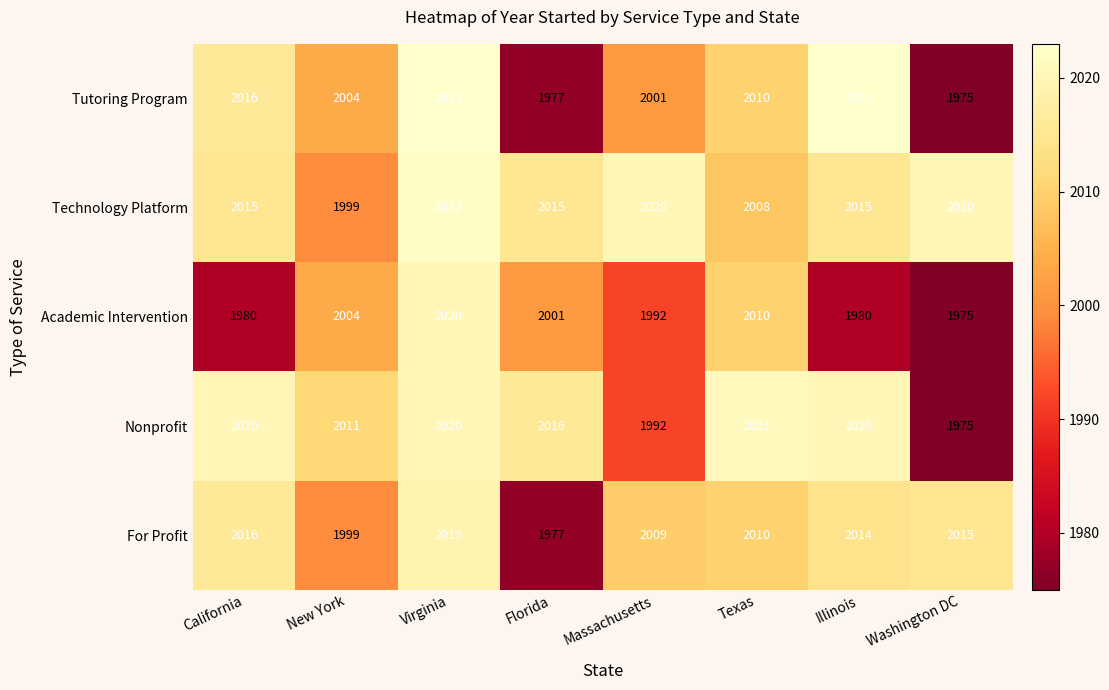

True or false: Nonprofit has a value of 2020 at Virginia.

True